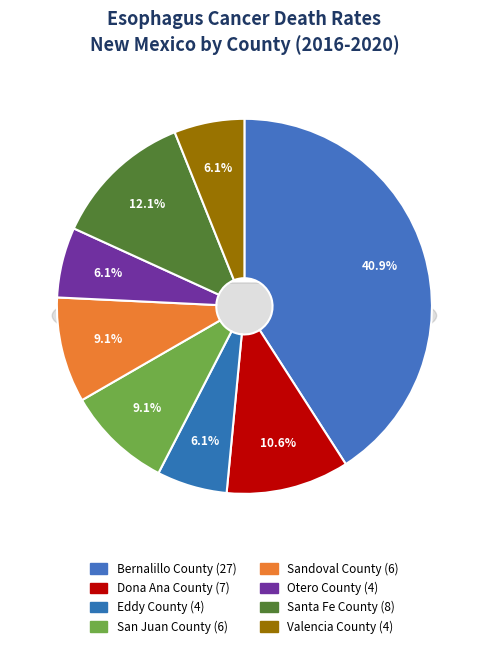

To the nearest percent, what percentage of the pie is Dona Ana County?

11%